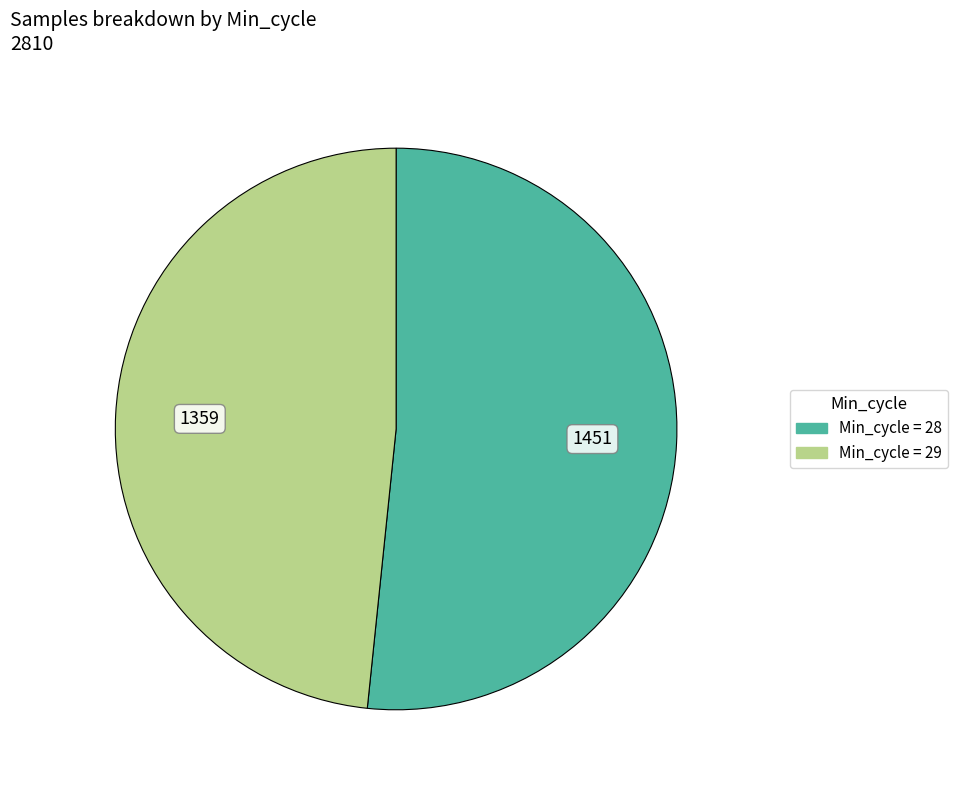

How many slices are in this pie chart?

2